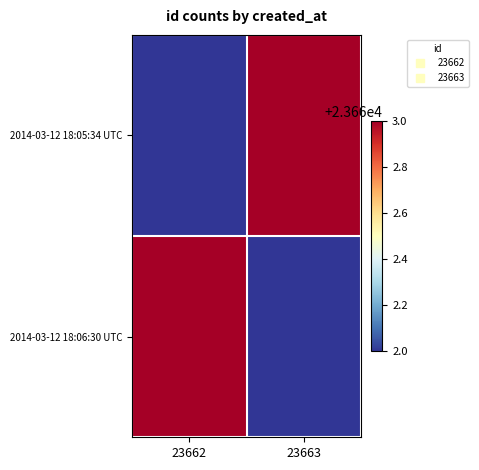

Which series changed the most between 23662 and 23663?

2014-03-12 18:05:34 UTC